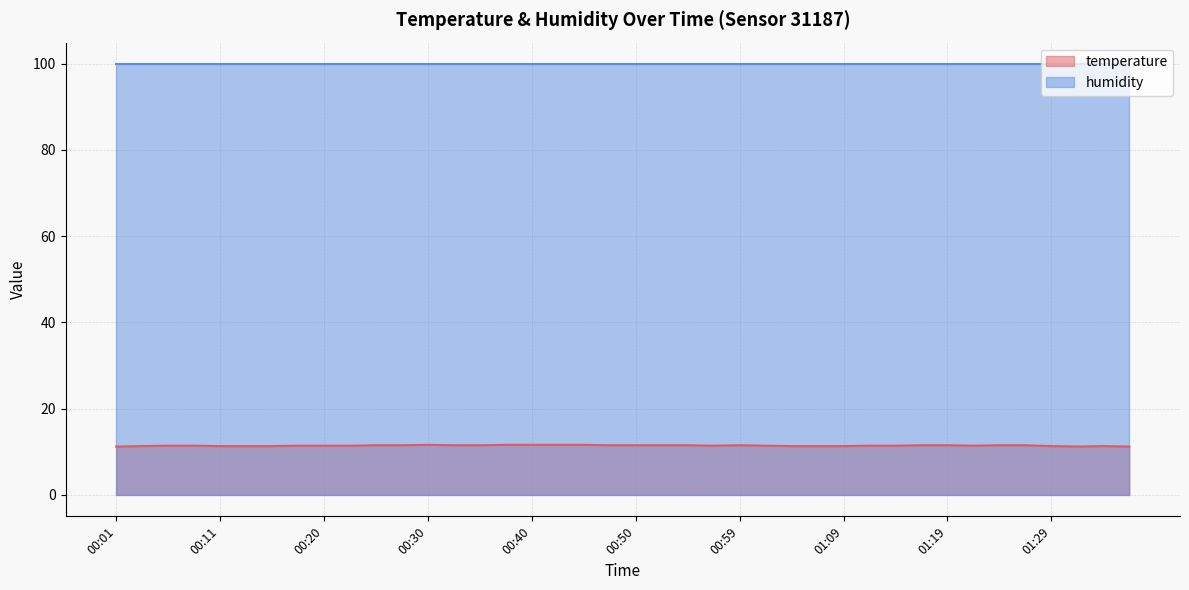

How many lines are shown in the chart?

2